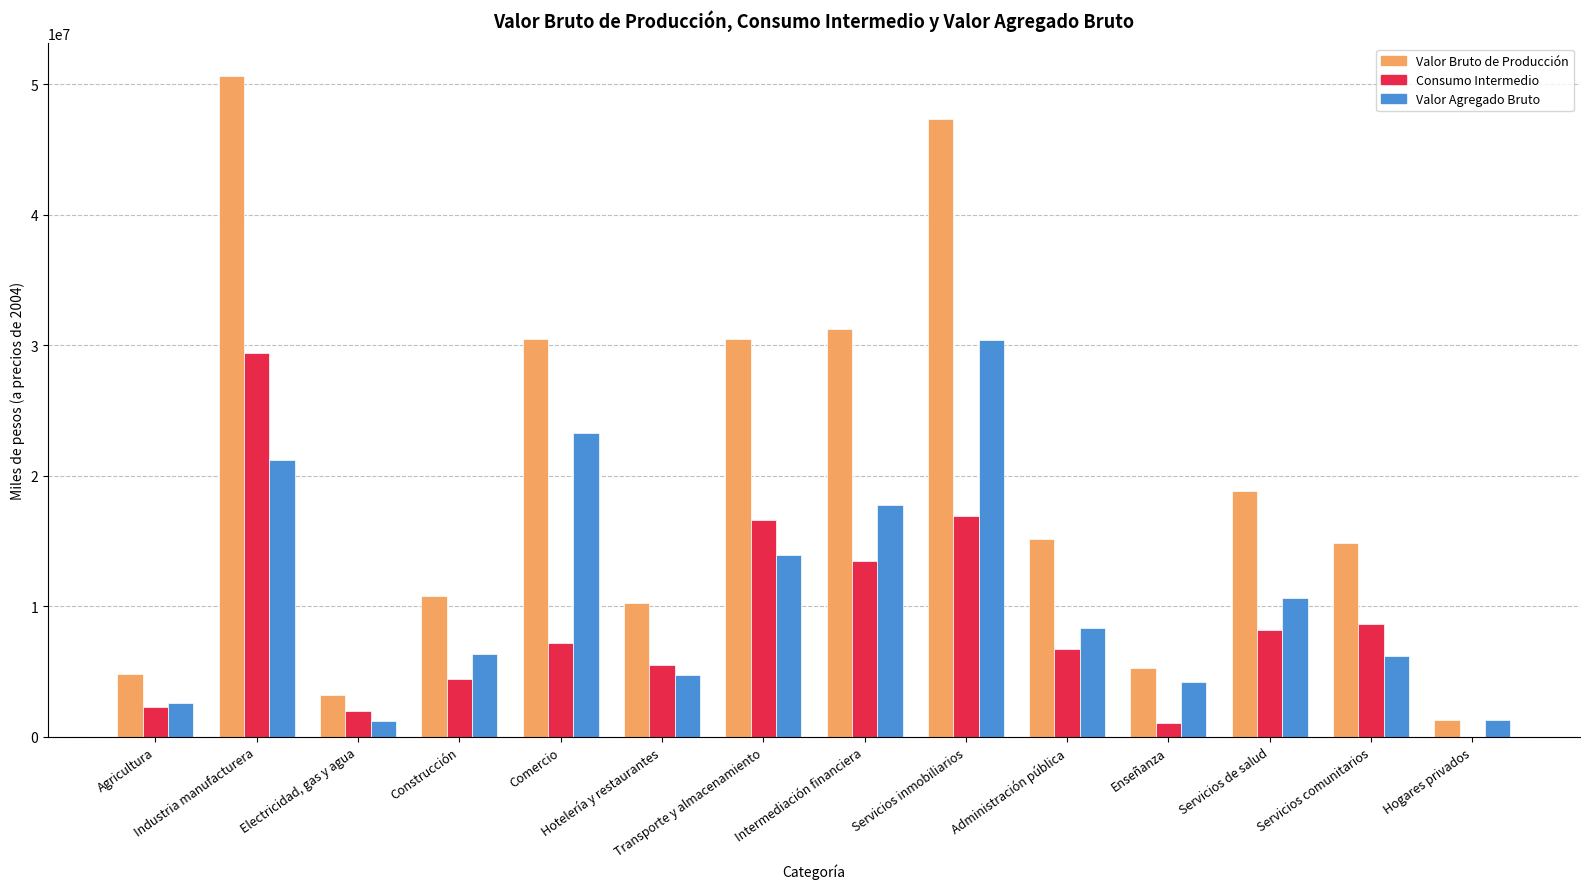

What is the maximum value shown in the chart?

50596078.4